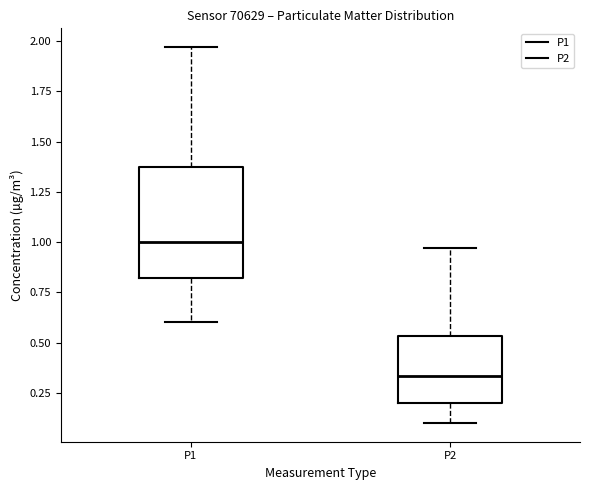

Which box is the tallest, from its lower edge to its upper edge?

P1